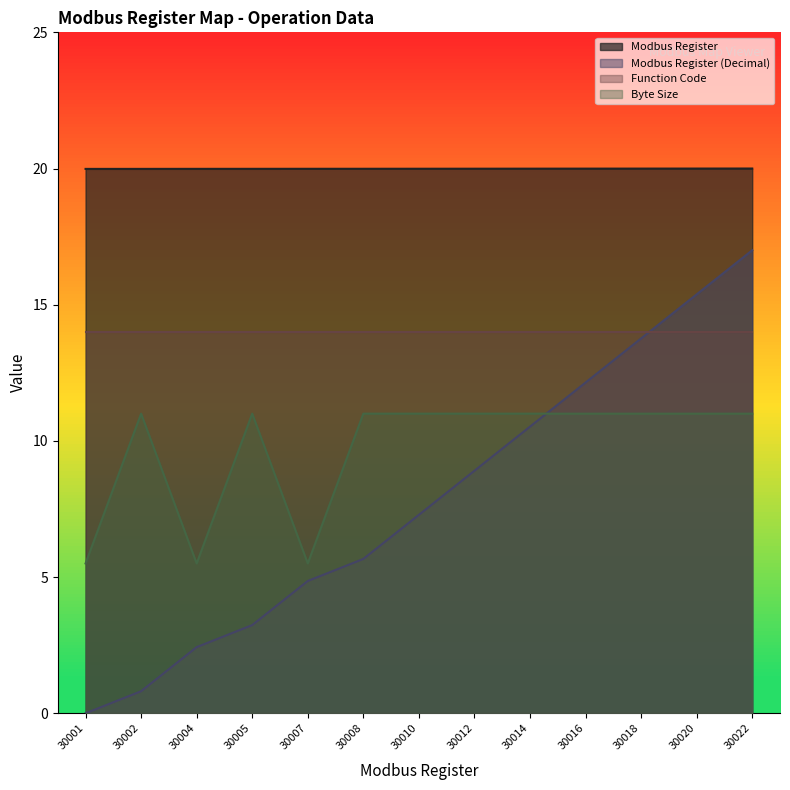

List the series in order of their overall mean, highest first.

Modbus Register, Function Code, Byte Size, Modbus Register (Decimal)